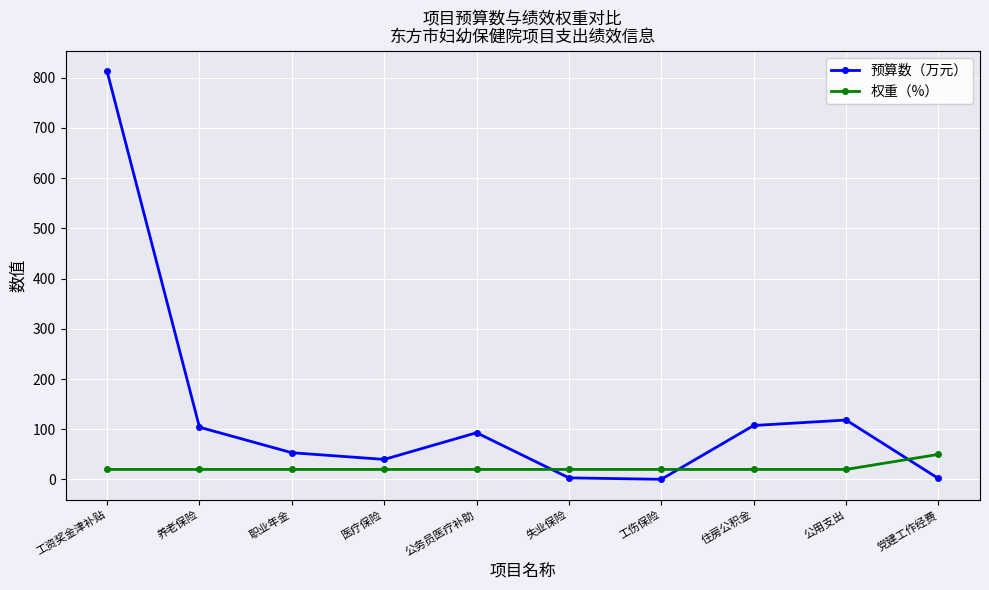

What is the label of the 5th point from the right?

失业保险